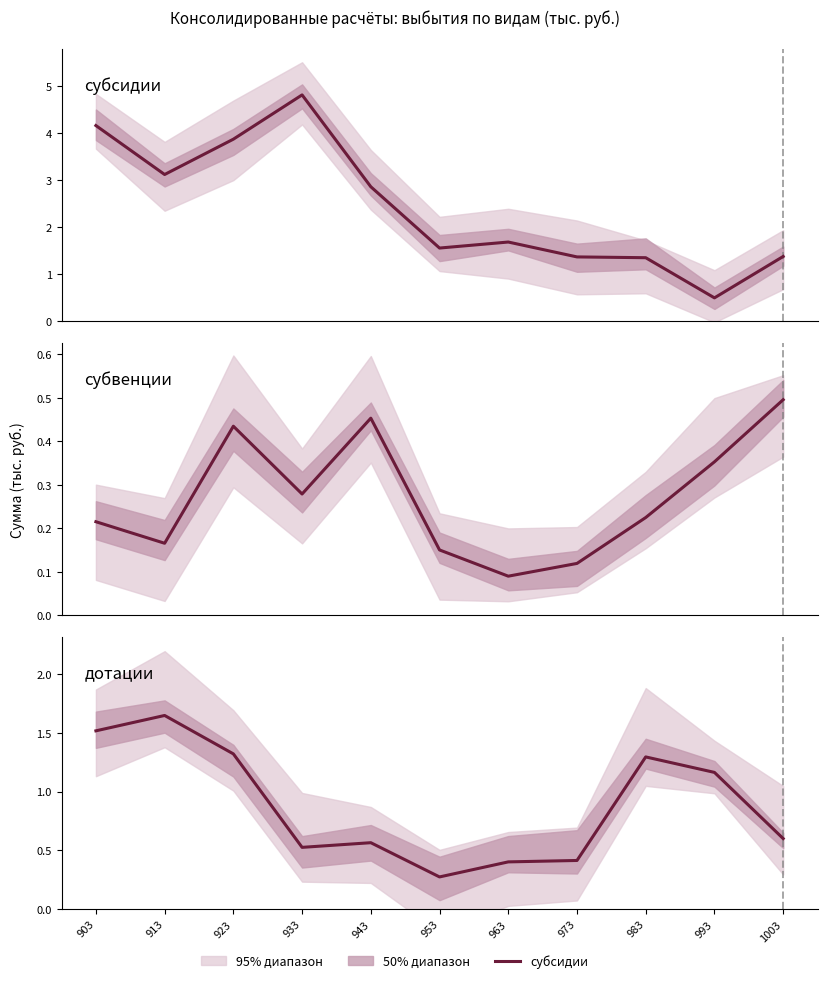

What is the average value of the субсидии series?

2.4